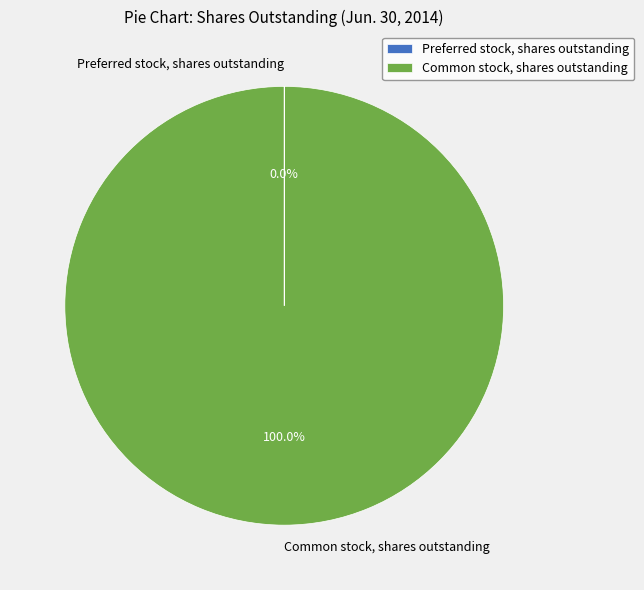

What is the largest slice in the pie chart?

Common stock, shares outstanding